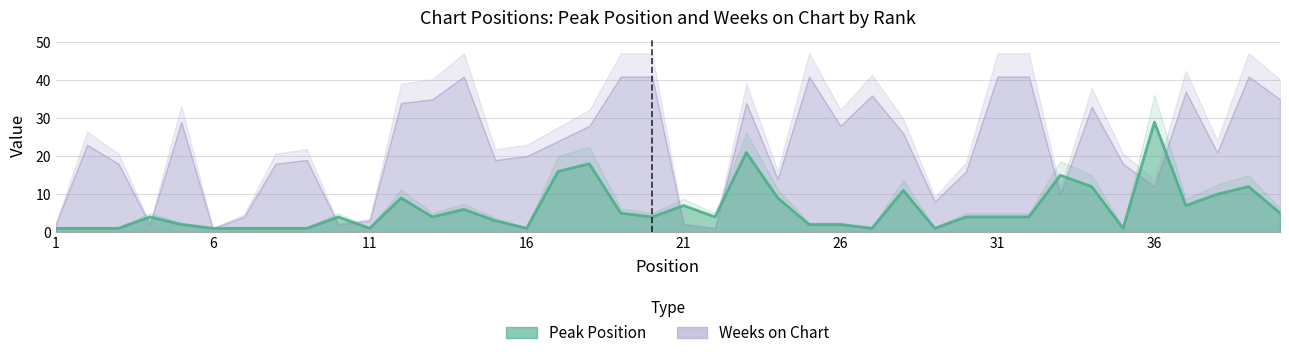

At 31, list the series in order from largest to smallest.

Weeks on Chart, Peak Position